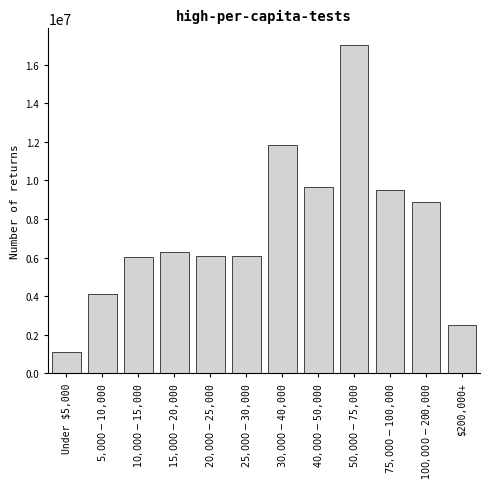

The chart shows a value of 1516720 at $200,000+. True or false?

False